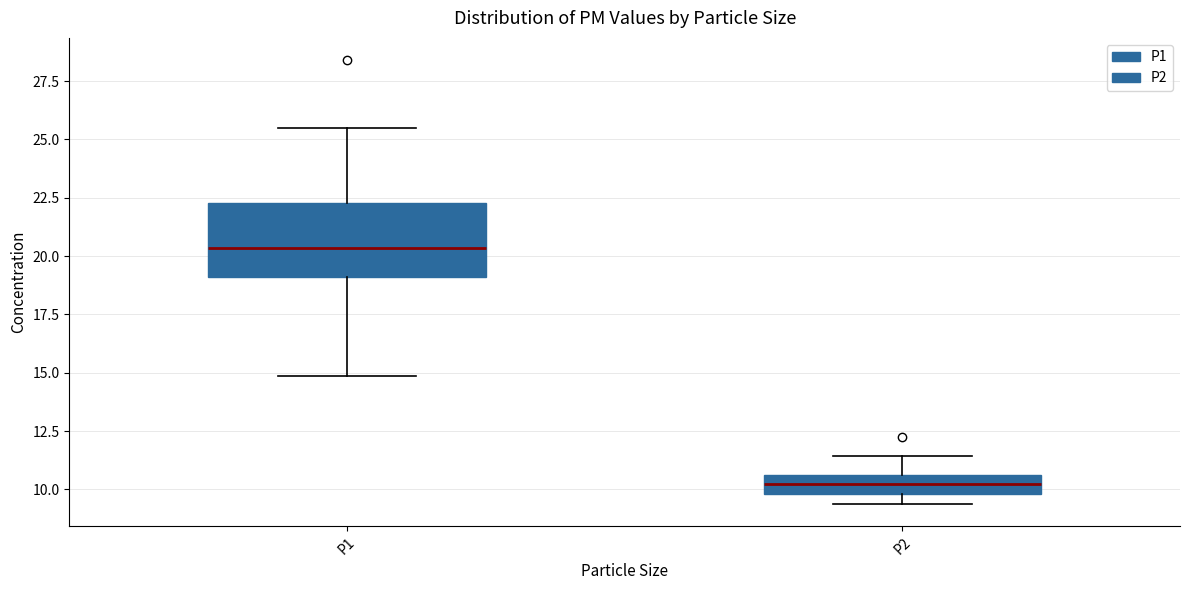

Reading left to right, transcribe this box plot: for each box, give where its median line is, the range the box spans, and where its two whiskers end, as read against the y-axis. The values are not printed on the chart, so give them approximately, as read against the axis.

P1: median 20.5, box 19.0 to 22.5, whiskers 15.0 to 25.5
P2: median 10.0 (inside the box), box 10.0 to 10.5, whiskers 9.5 to 11.5